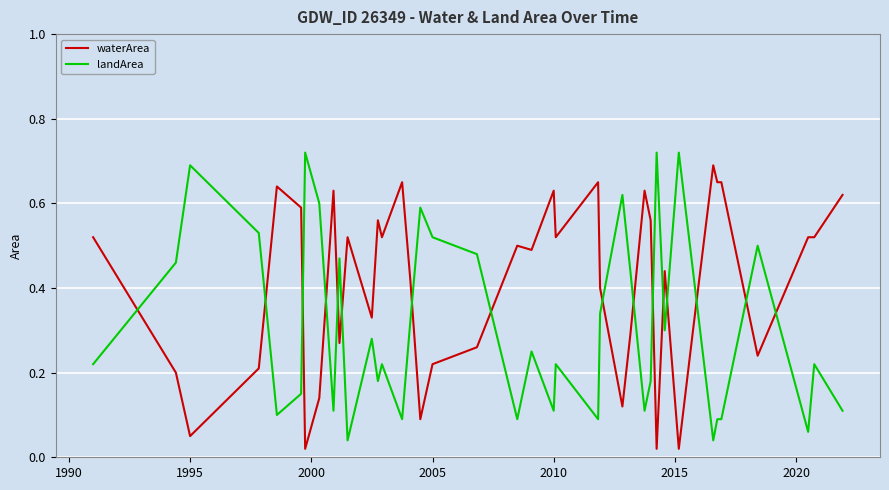

Which series ends up on top after the final intersection of landArea and waterArea?

waterArea